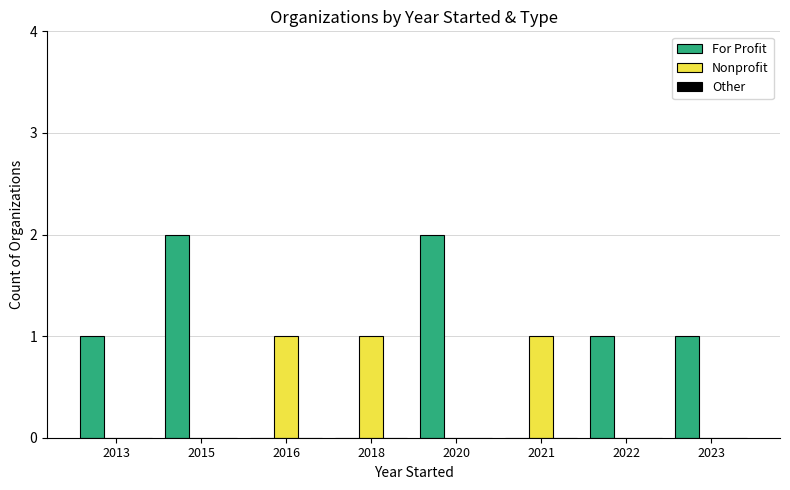

The value of For Profit at 2023 is 1. True or false?

True